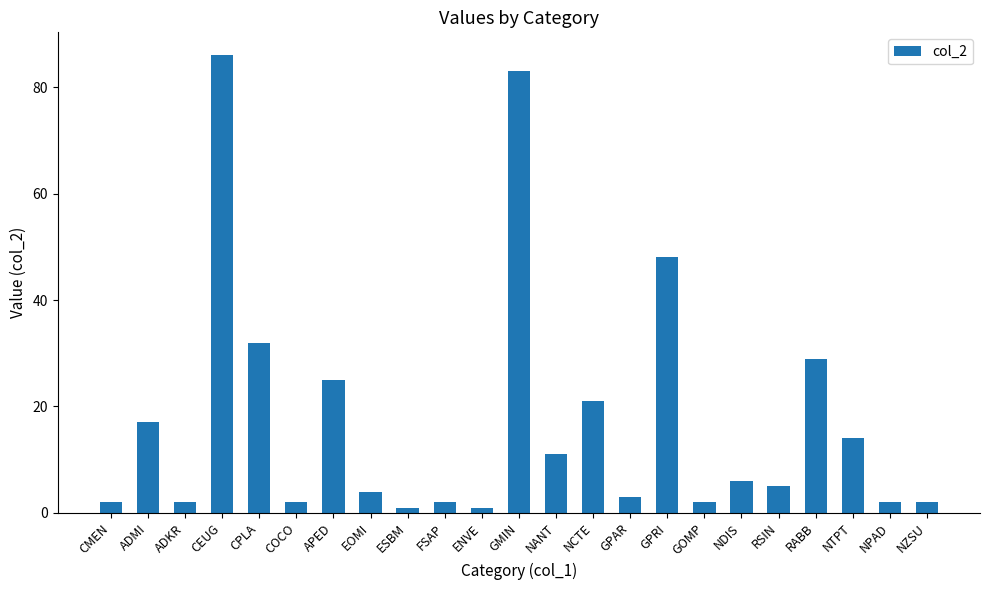

The chart shows a value of 21 at NCTE. True or false?

True